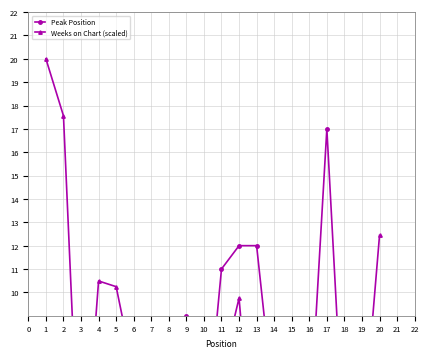

What is the difference between the maximum and minimum values in the Peak Position series?

16.0